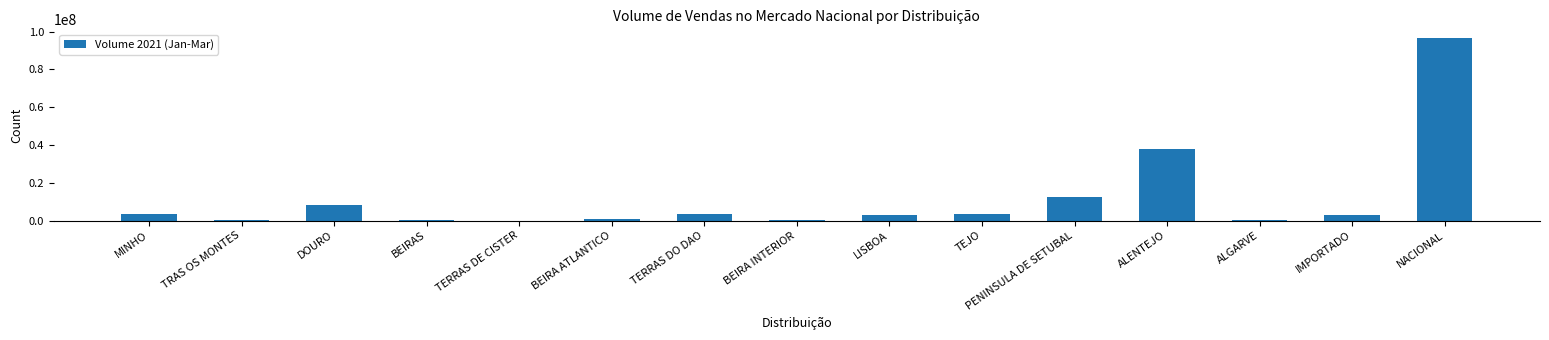

What is the greatest value displayed?

96425688